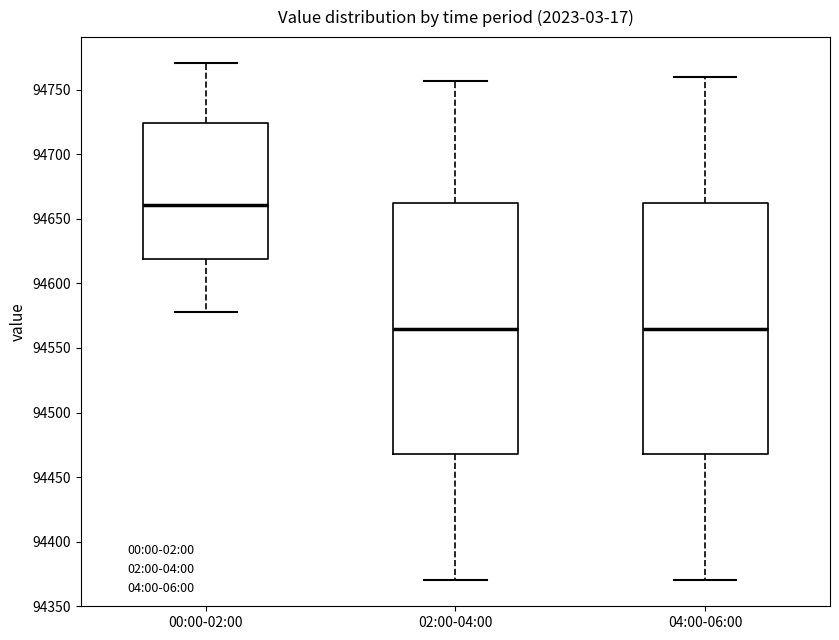

Where does the lower whisker of the box for 00:00-02:00 end on the y-axis? The values are not printed on the chart, so give them approximately, as read against the axis.

94575